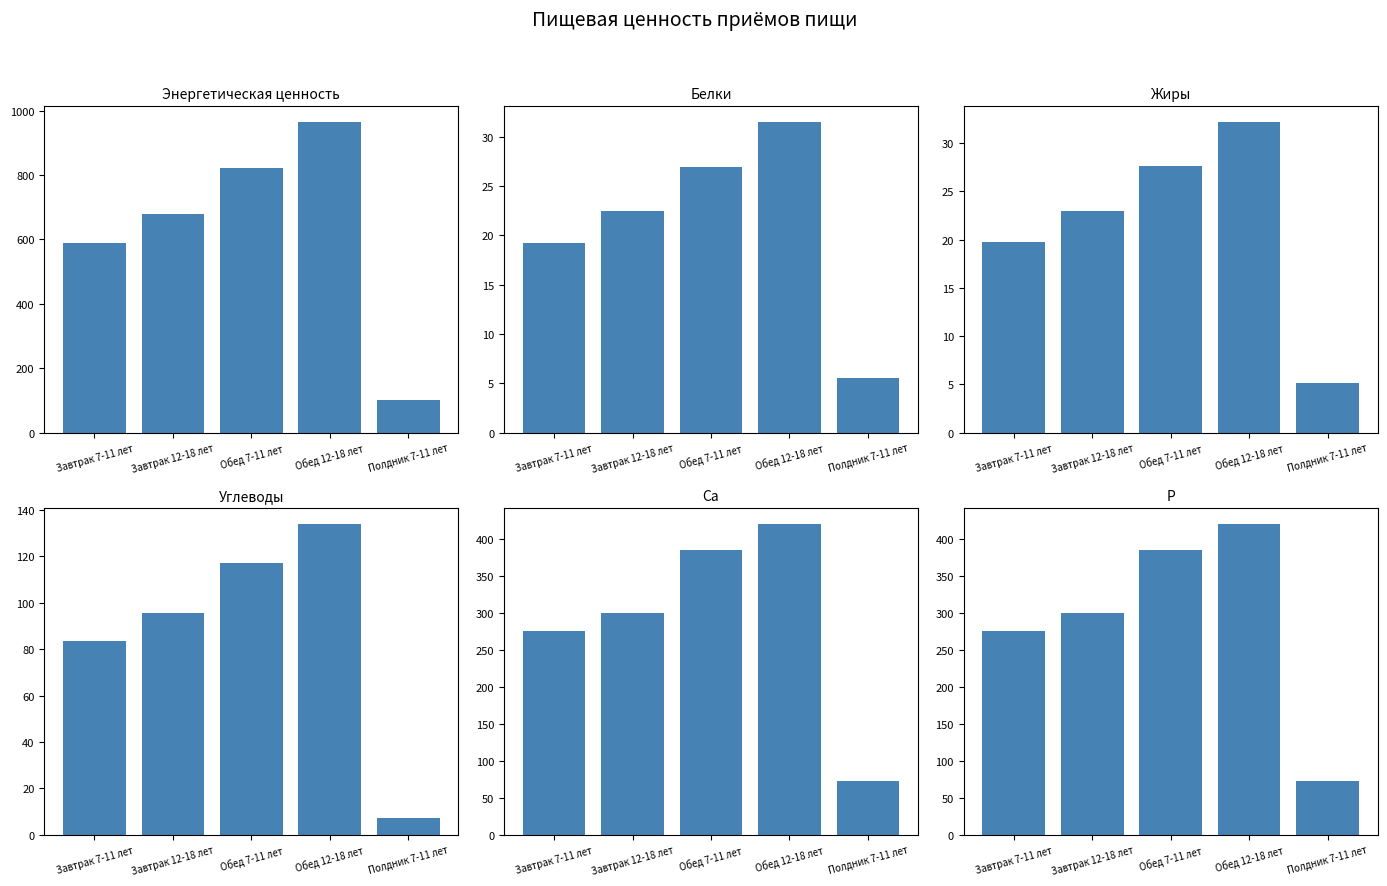

What position from the right is Завтрак 7-11 лет?

5